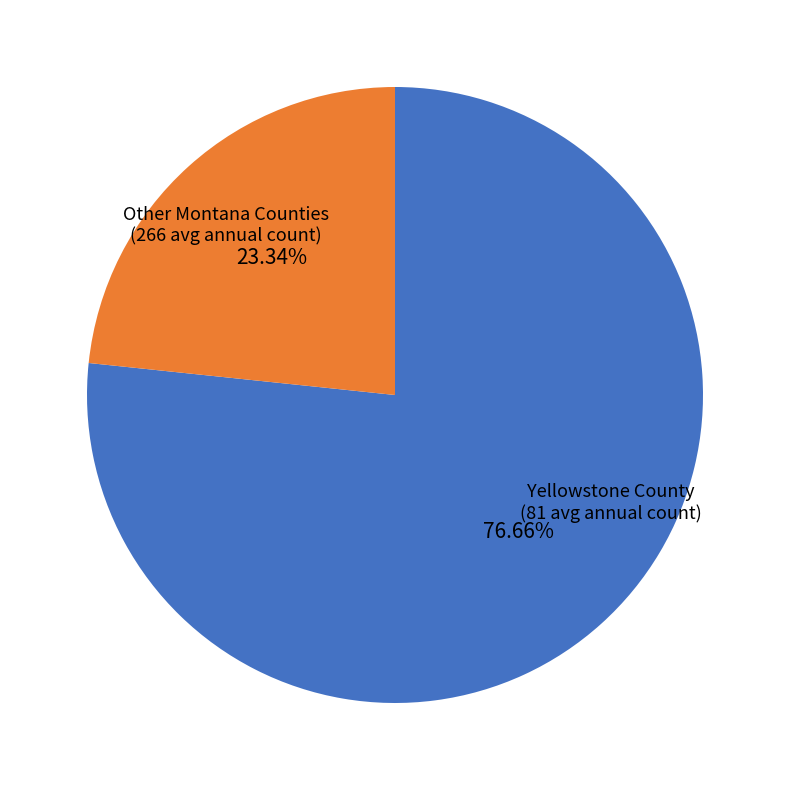

Is there any slice that represents more than half of the pie?

Yes